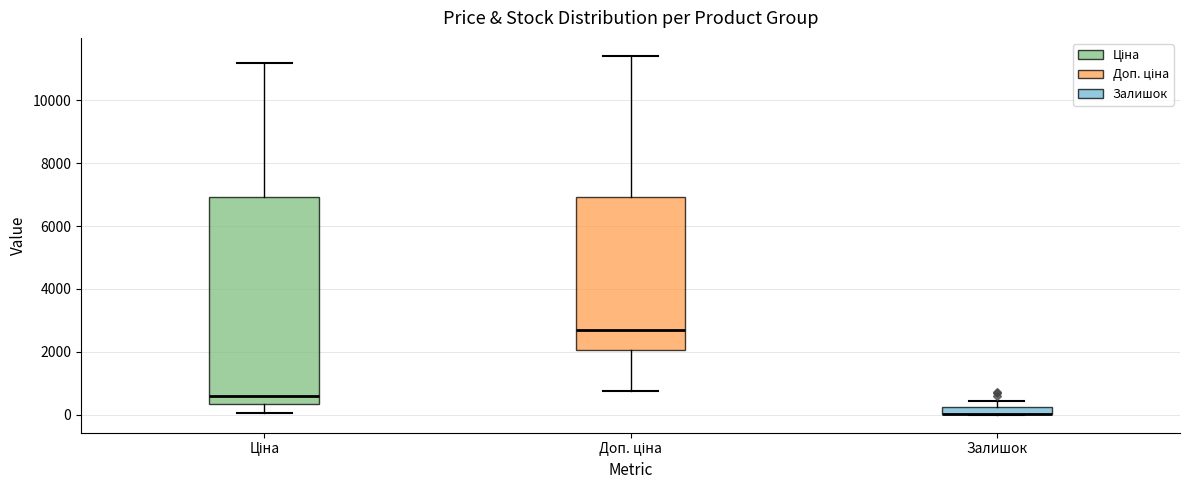

Comparing the boxes themselves (not the whiskers), which one is the tallest?

Ціна